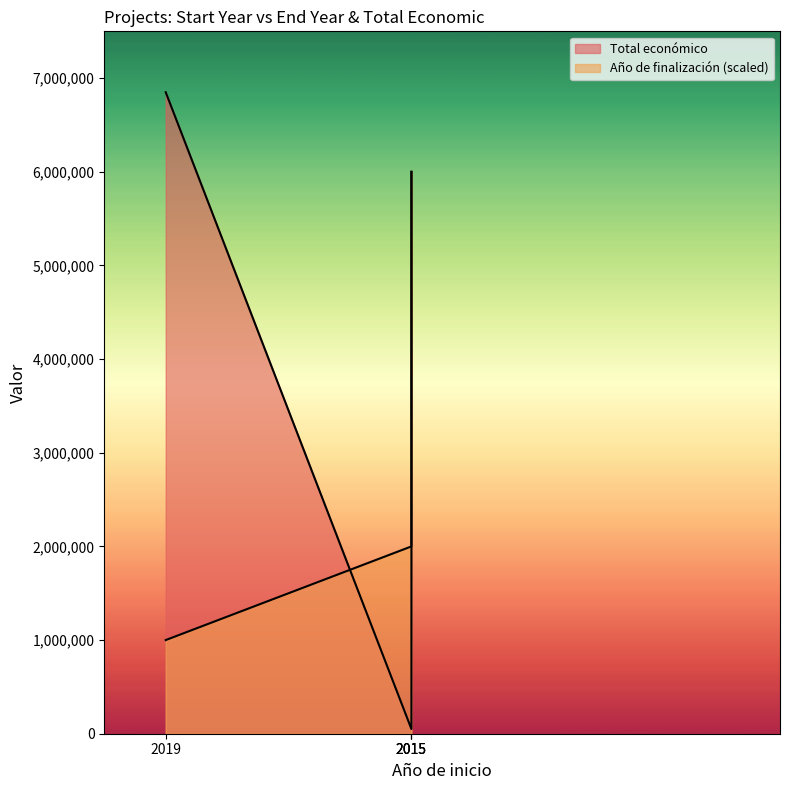

Where does the data first go above 5999968?

2019